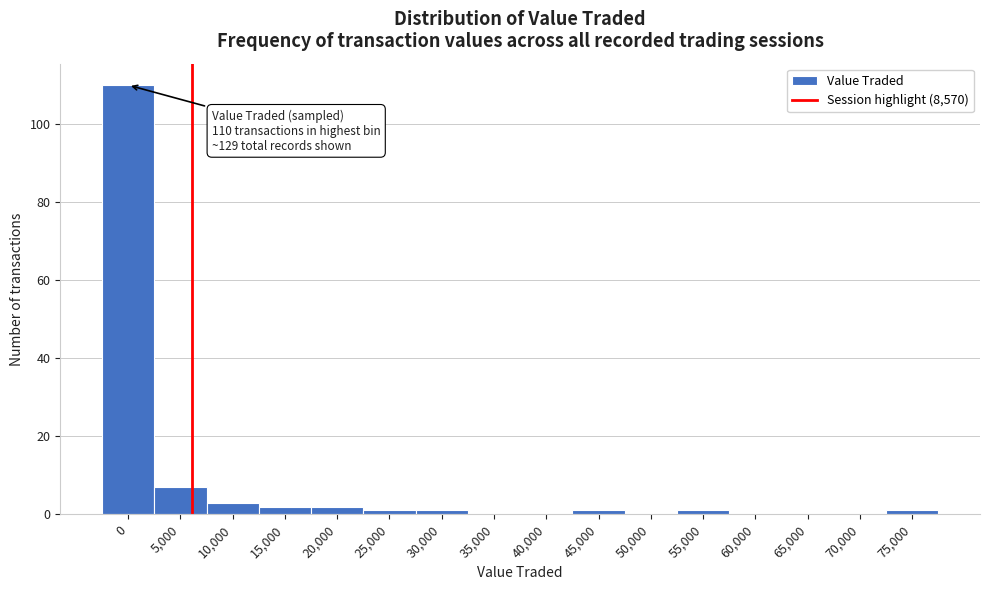

Where is the data nearest to the value 55?

5,000